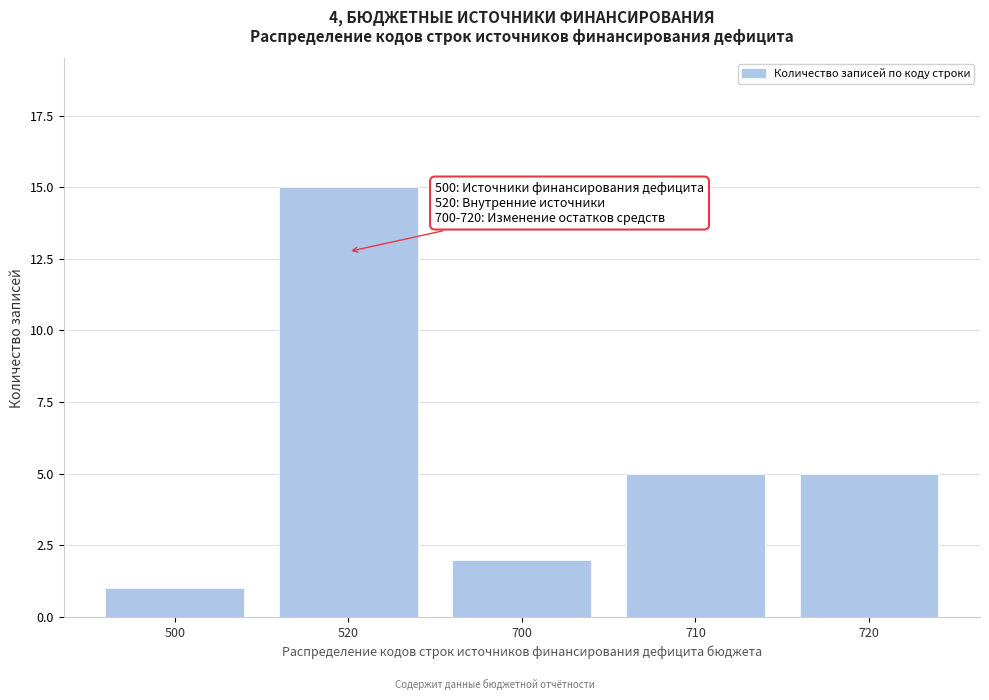

Reading left to right, transcribe all the data shown in this chart.

500=1	520=15	700=2	710=5	720=5